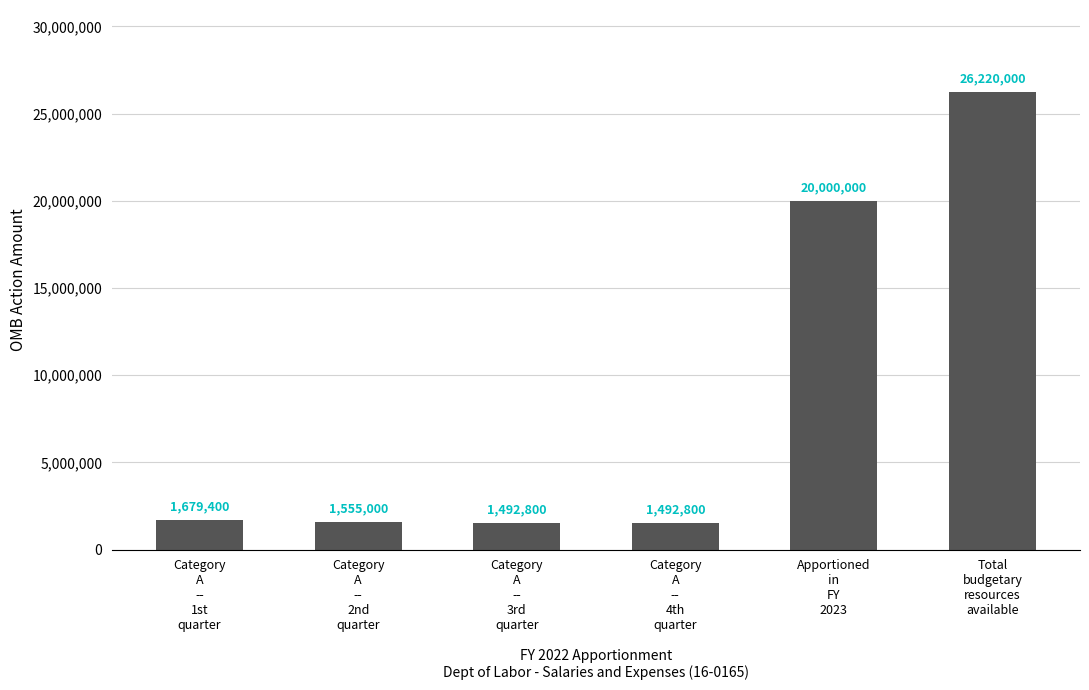

What is the value of the 4th bar from the left?

1492800